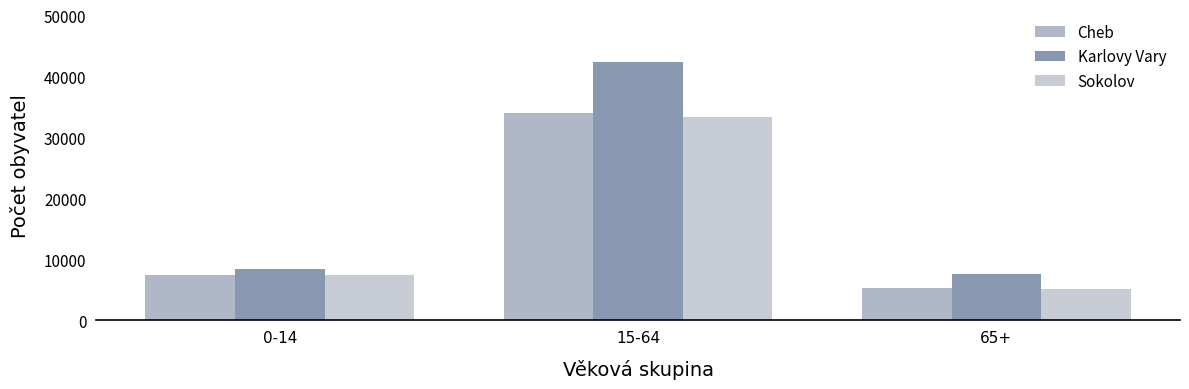

At which label does Karlovy Vary reach its minimum?

65+